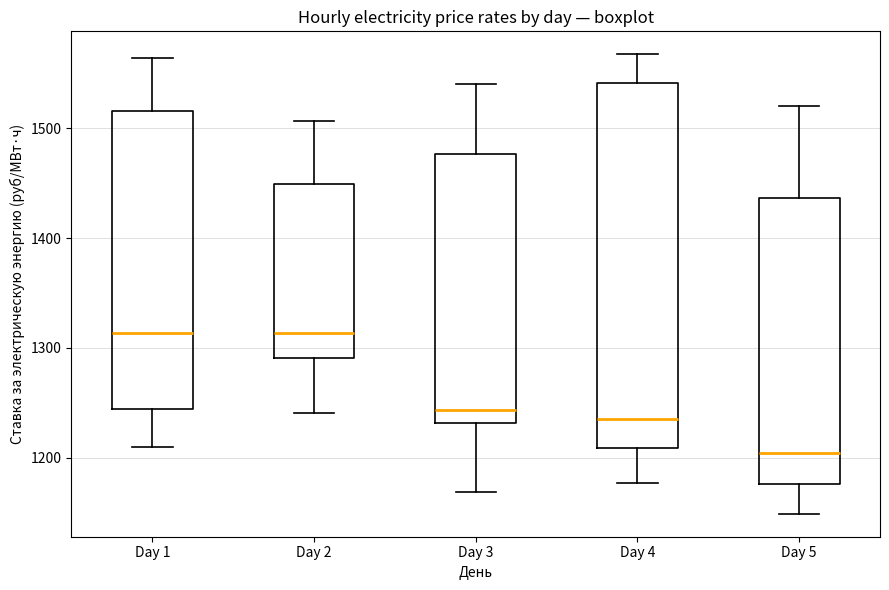

Where is the lower edge of the box for Day 4 on the y-axis? The values are not printed on the chart, so give them approximately, as read against the axis.

1210